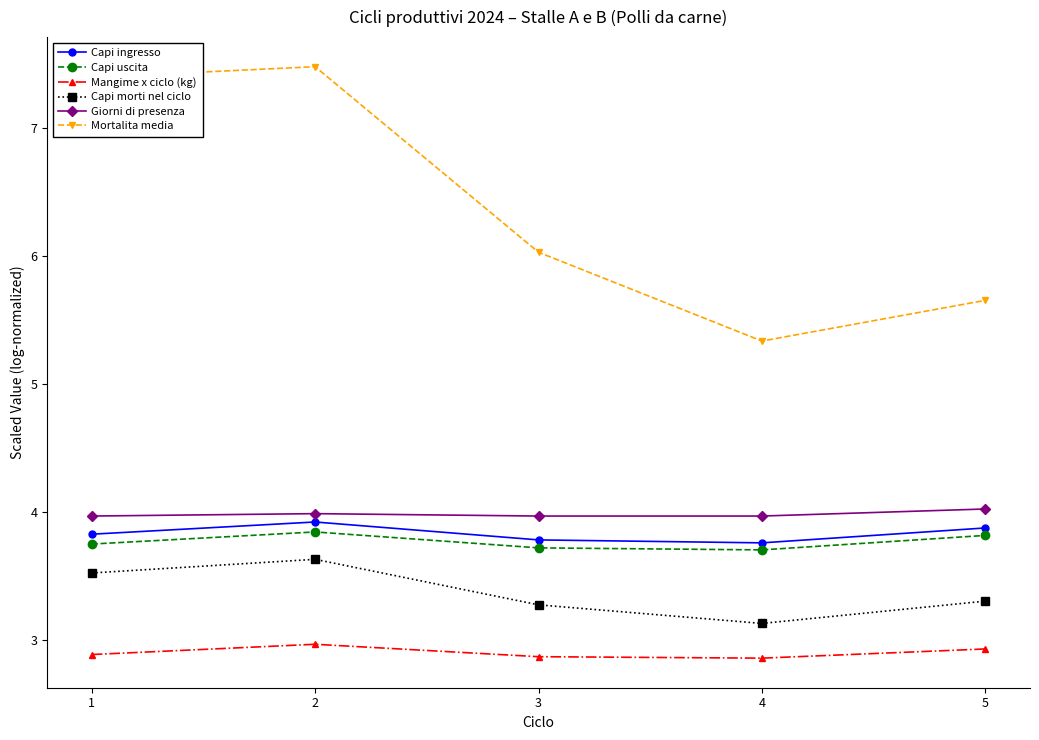

Which series has the widest spread of values?

Mortalita media